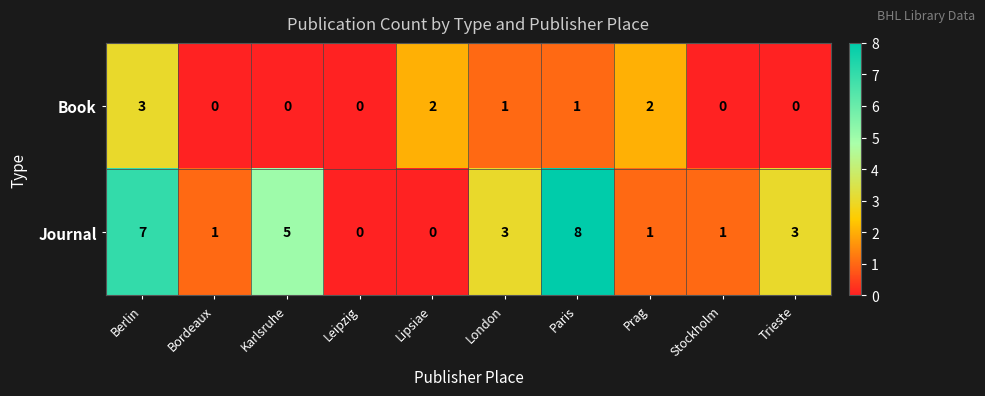

Rank the series by their average value, from lowest to highest.

Book, Journal